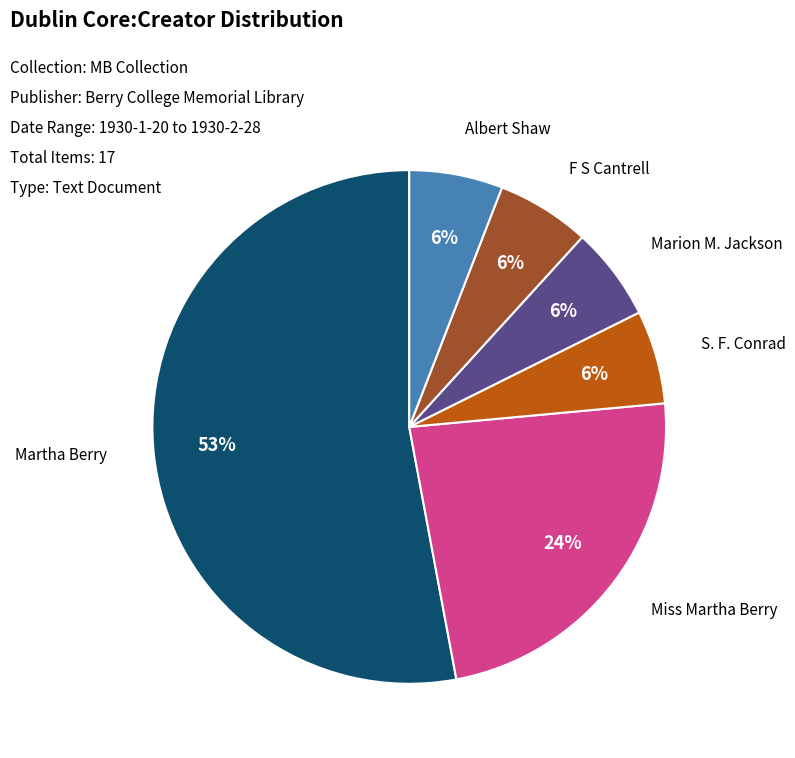

Is it true that Martha Berry is 53% of the pie?

True